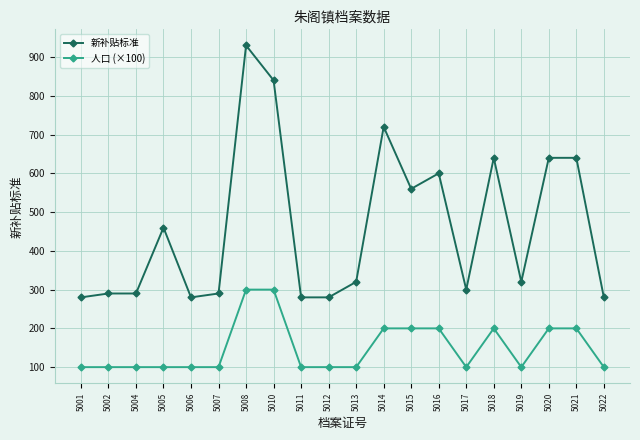

Rank the series at 5018 from highest to lowest value.

新补贴标准, 人口 (×100)